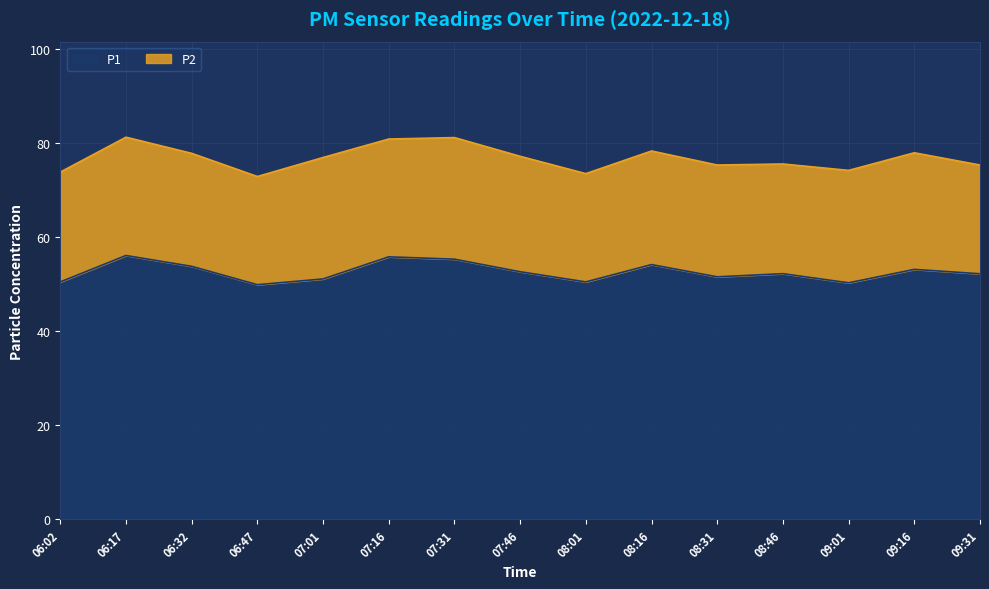

What is the label of the 14th point from the right?

06:17